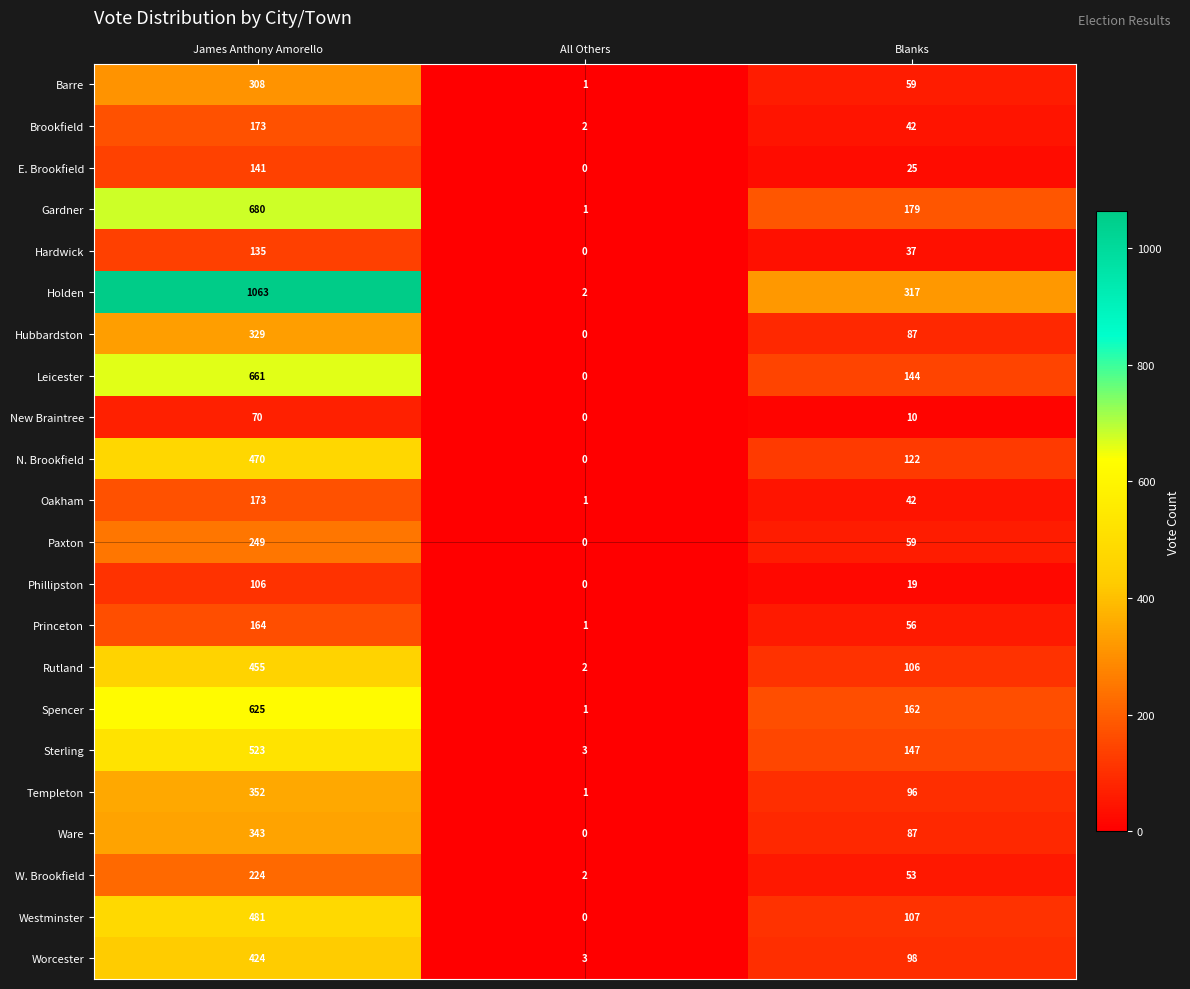

Where is Westminster nearest to the value 240?

Blanks